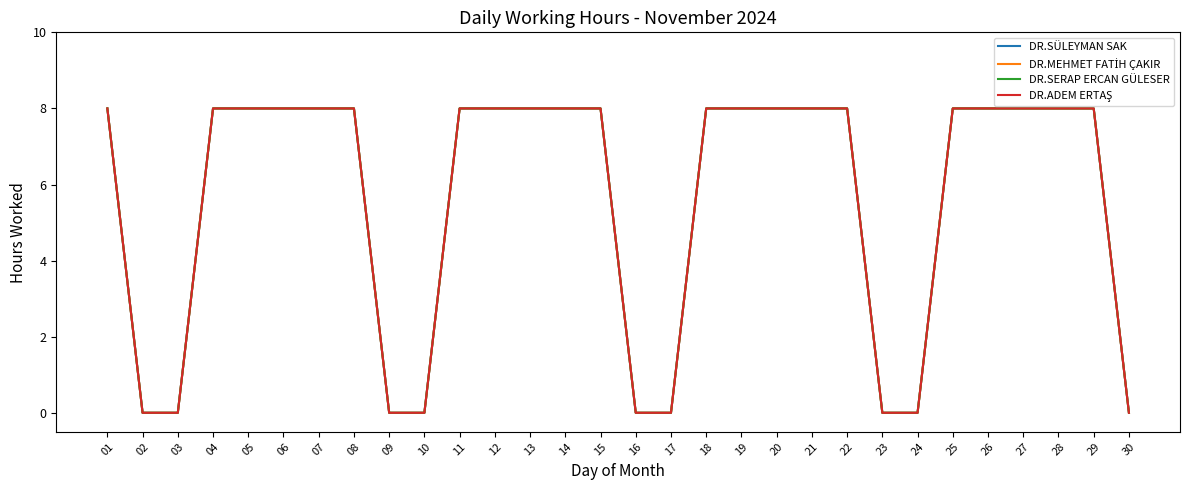

What is the sum of the DR.SÜLEYMAN SAK values at 02 and 11?

8